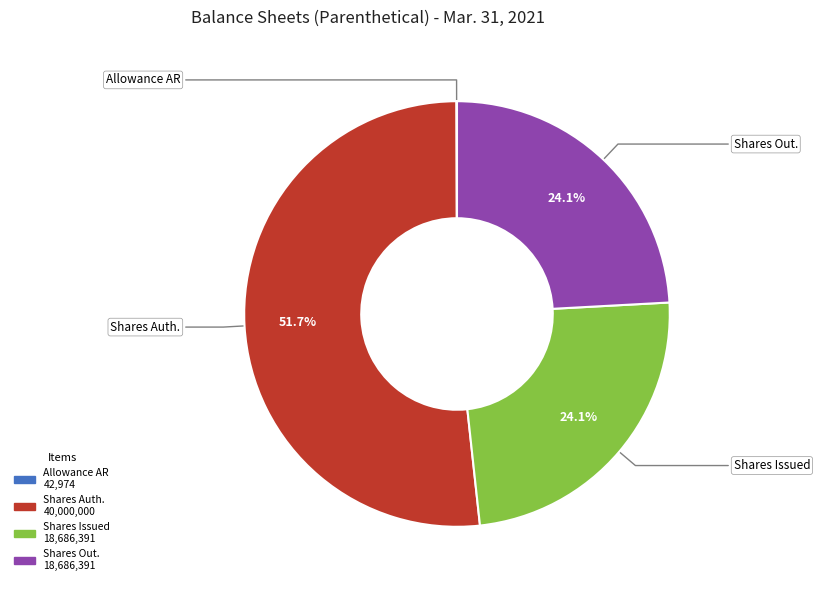

Does any single category account for the majority?

Yes